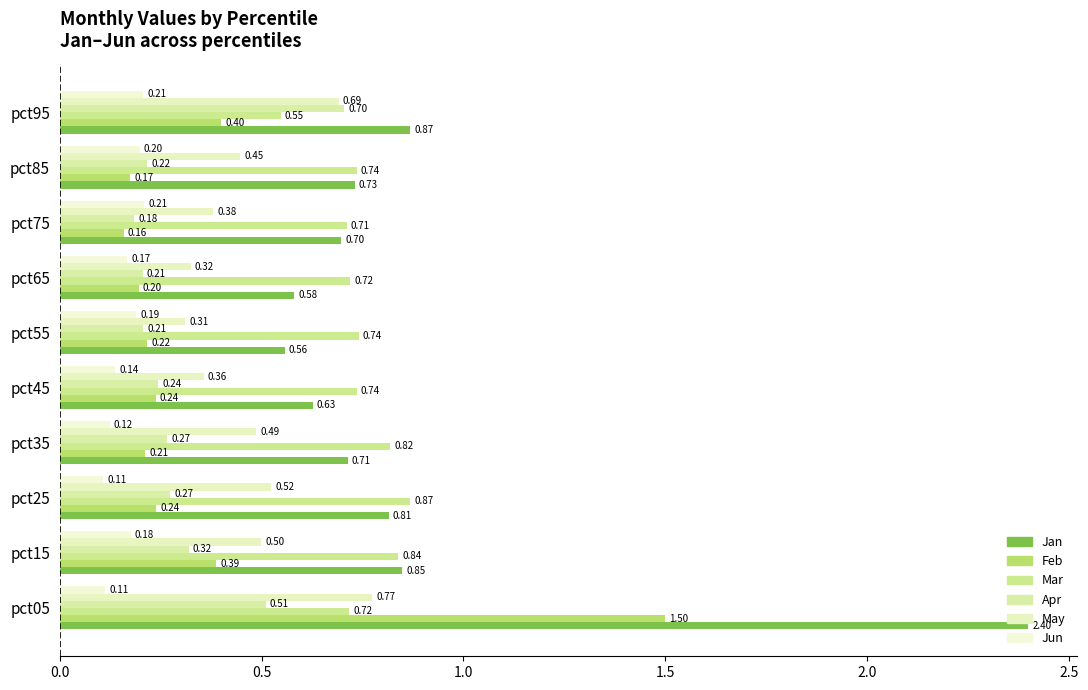

Count the number of categories in the chart.

10